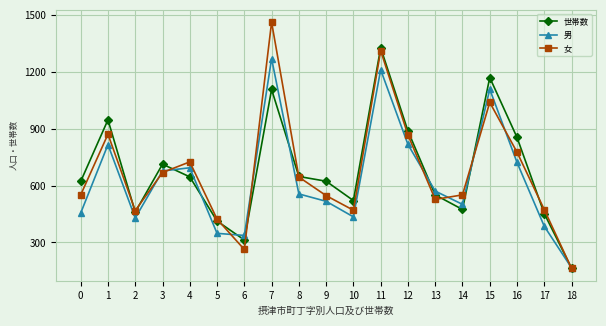

How many distinct data groups are displayed?

3